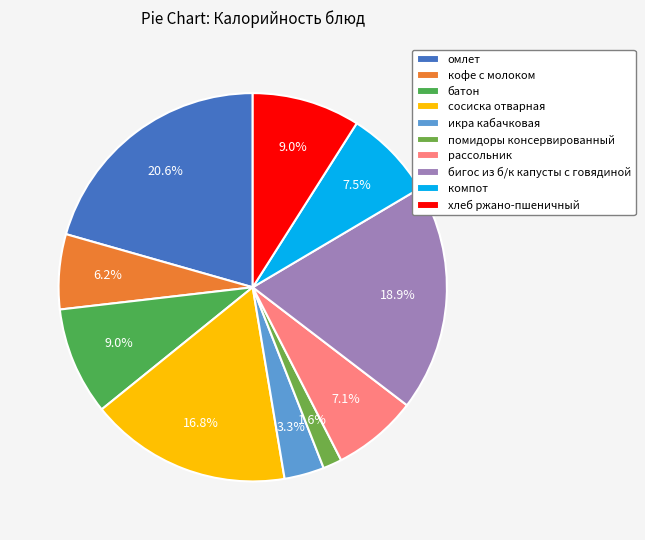

To the nearest percent, what percentage of the pie is сосиска отварная?

17%